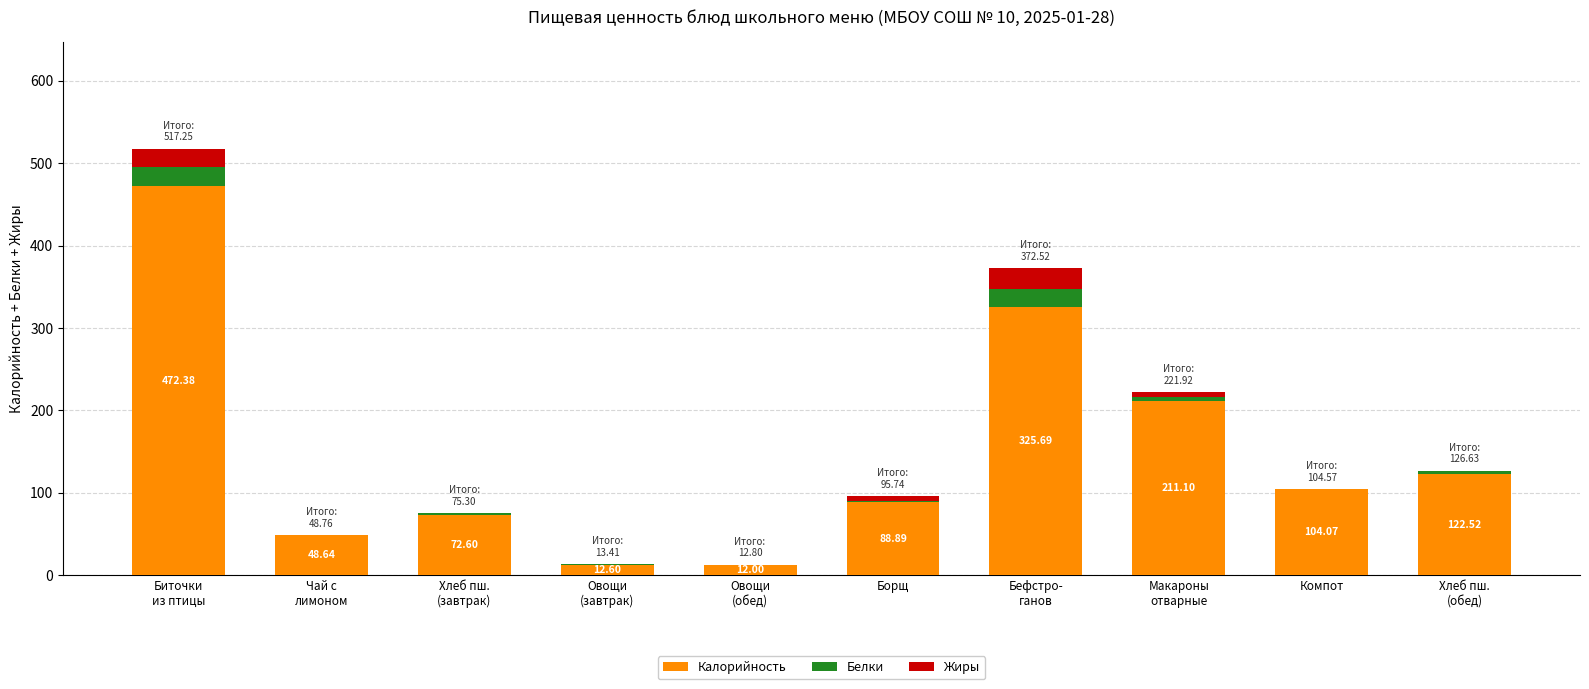

What are all the series names shown in the legend?

Калорийность, Белки, Жиры